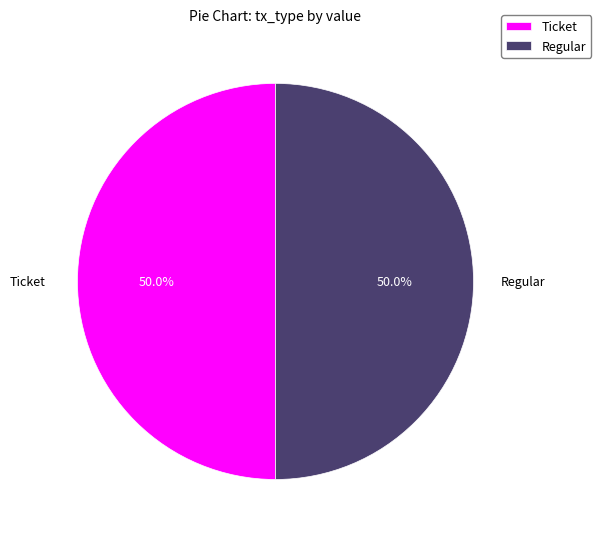

To the nearest percent, what is the difference between the Regular and Ticket slice percentages?

0%